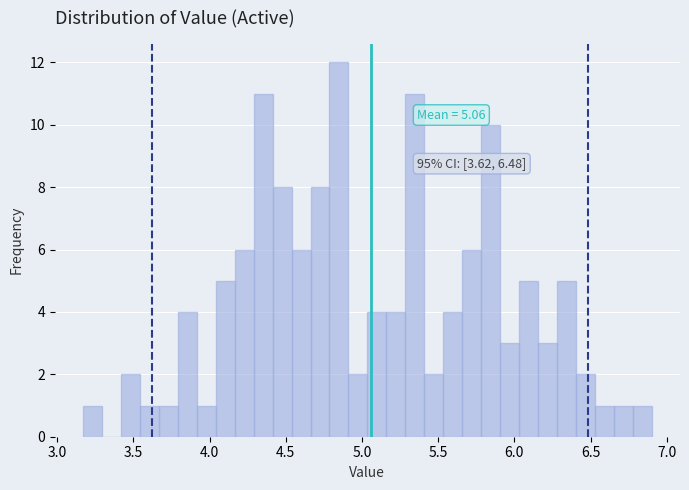

Around what value on the x-axis is the tallest bar? Give the approximate position of its centre, as read against the axis.

4.85